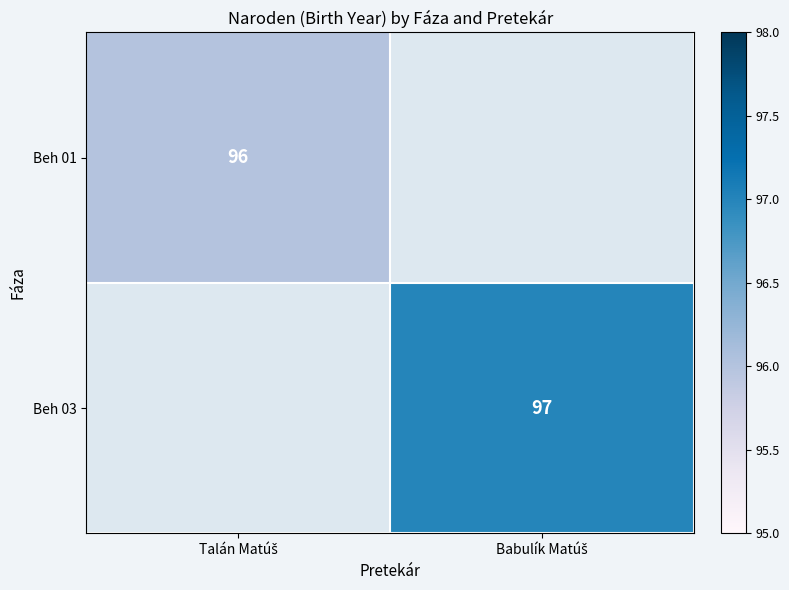

Is it true that Beh 01 equals 96.0 at Talán Matúš?

True